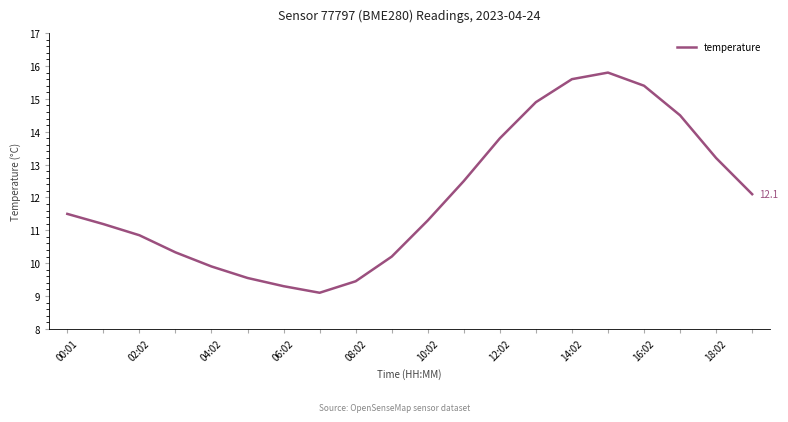

What is the maximum value shown in the chart?

15.8